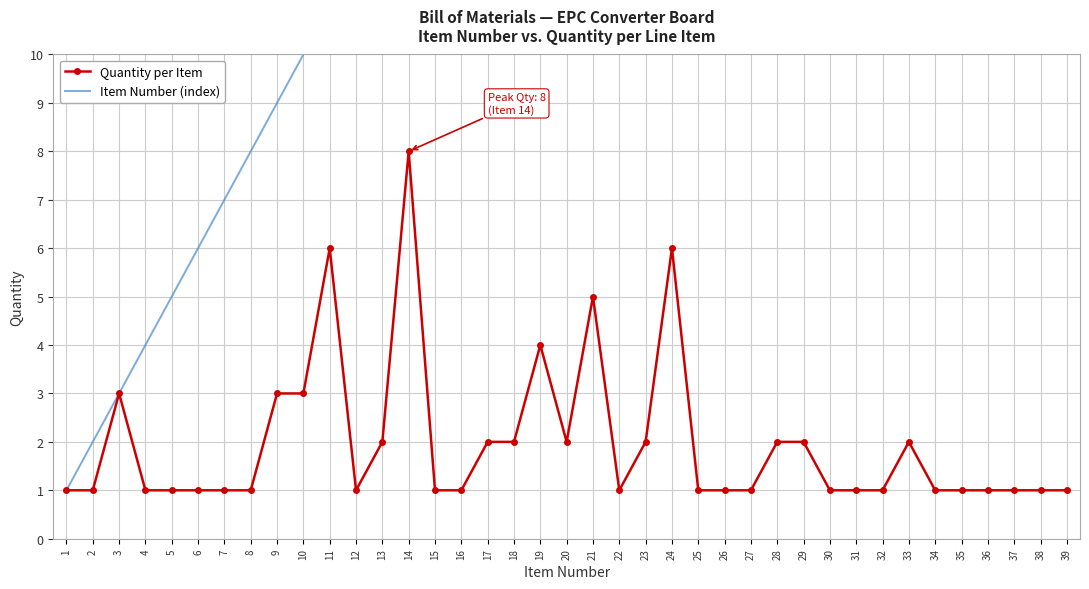

Rank the series by their maximum value, from highest to lowest.

Item Number (index), Quantity per Item